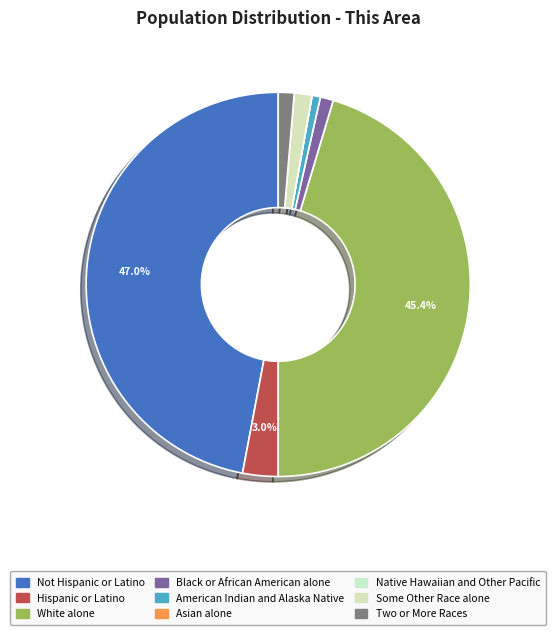

How many segments does this pie chart have?

9